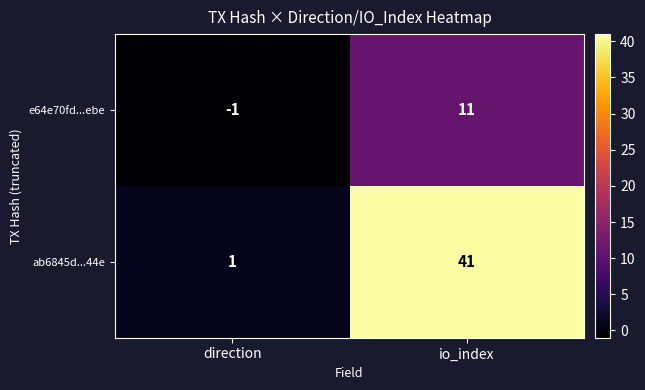

Reading left to right, what are all the values shown in this chart?

e64e70fd...ebe: -1	11
ab6845d...44e: 1	41